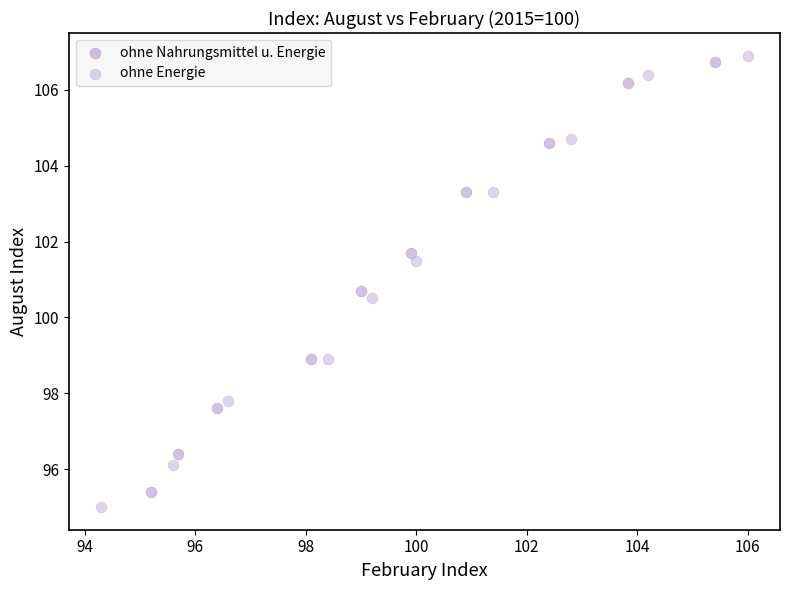

Which series has the largest Y range (max minus min)?

ohne Energie